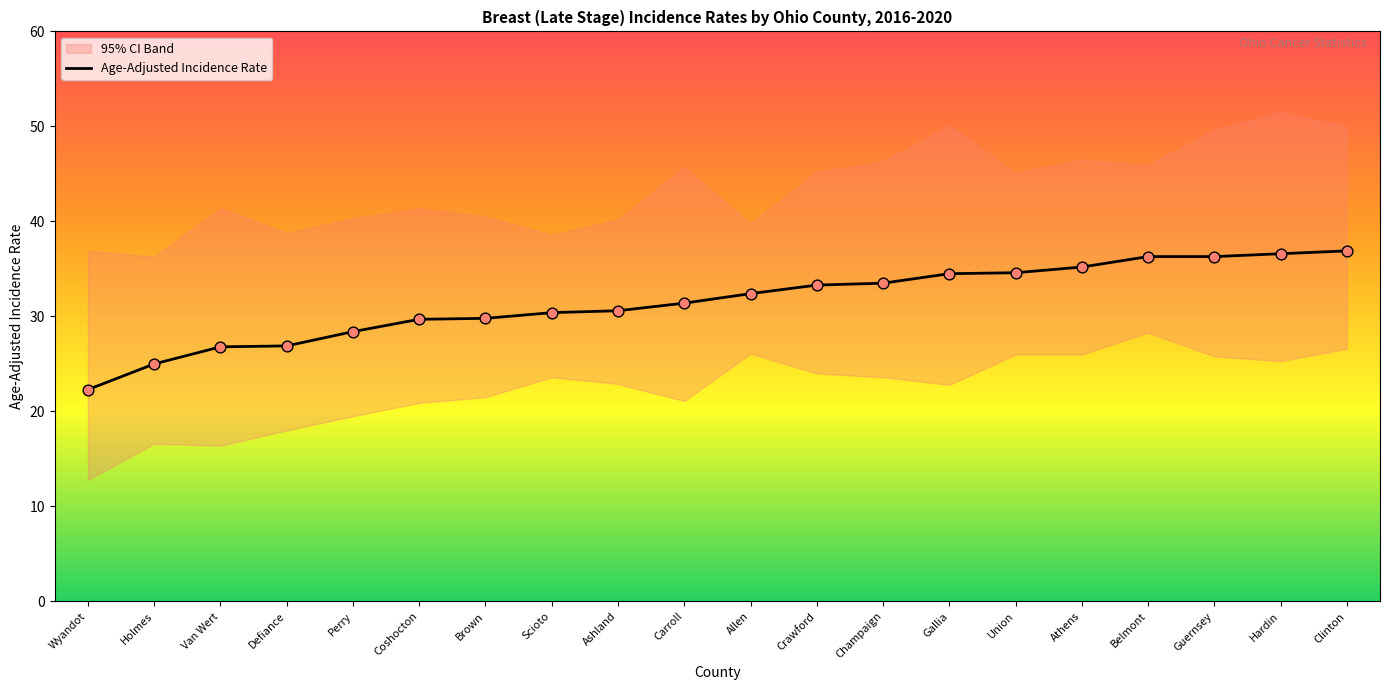

What is the ratio of the value at Brown to the value at Guernsey?

0.8